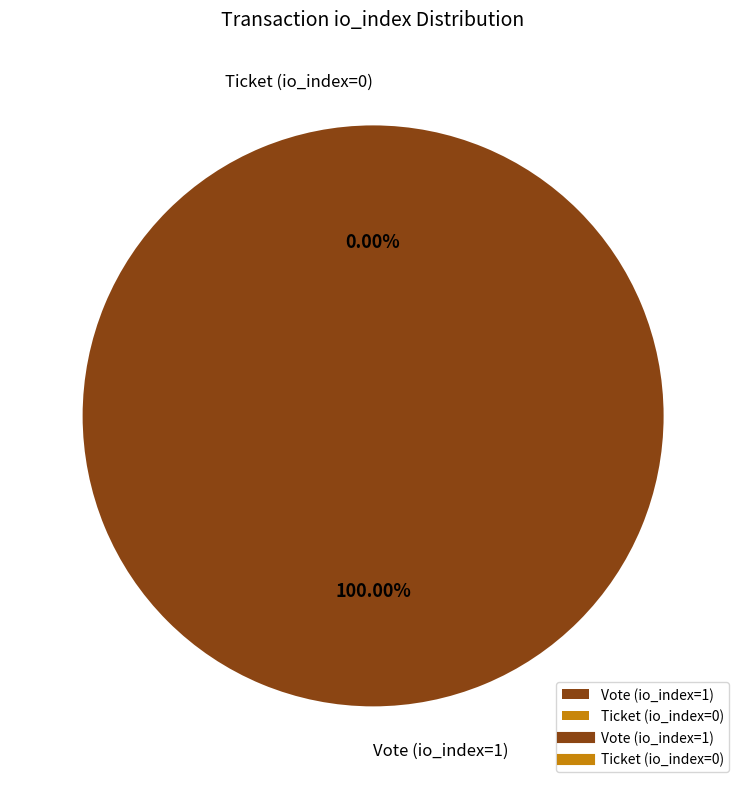

To the nearest percent, what is the difference between the Ticket (io_index=0) and Vote (io_index=1) slice percentages?

100%